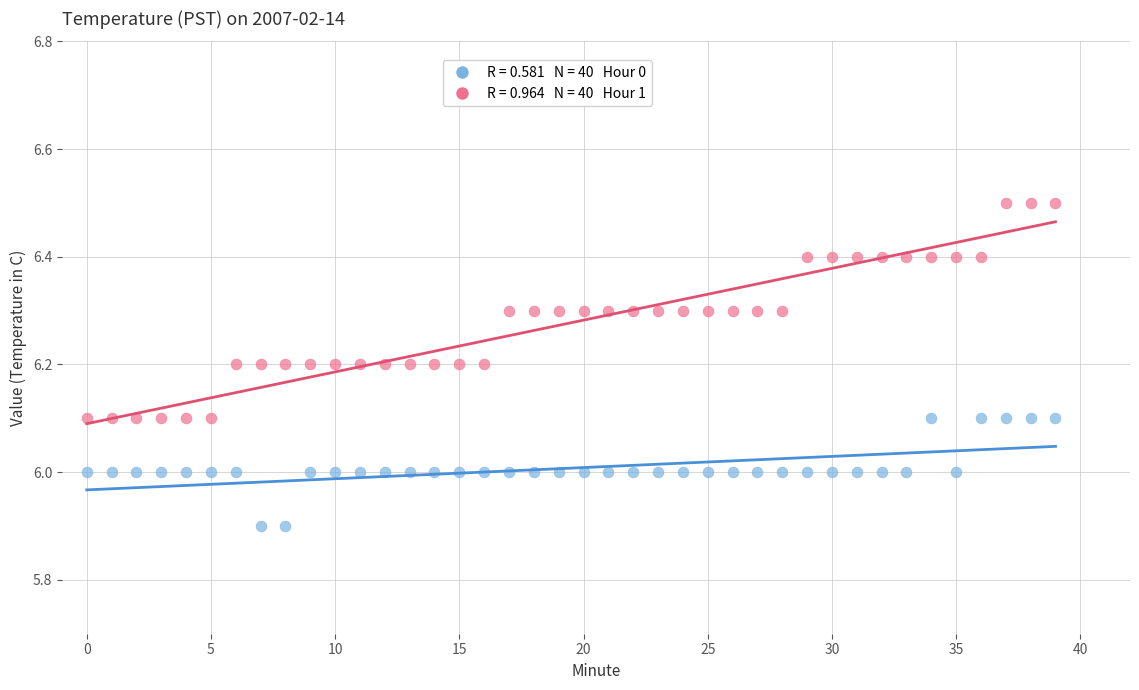

Across all data points, what is the range of Y values (max minus min)?

0.6